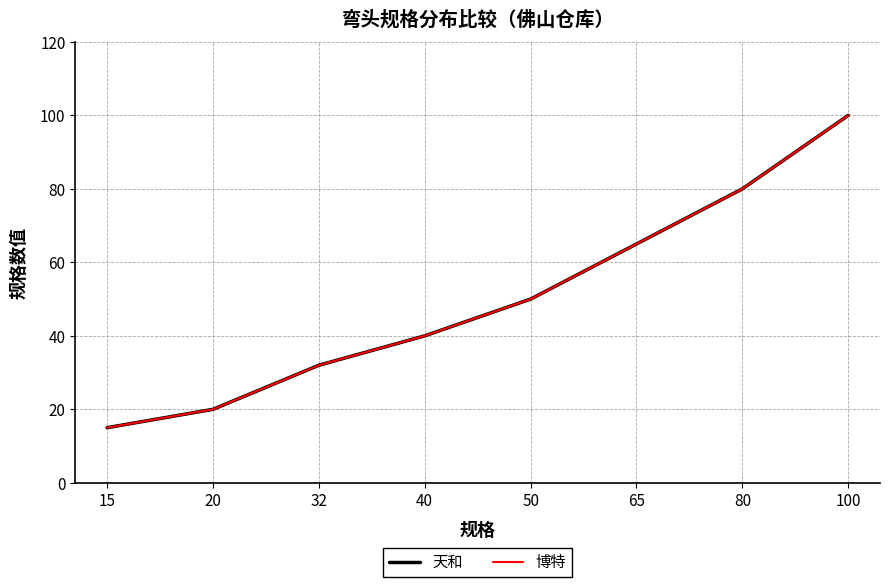

Rank the series at 80 from highest to lowest value.

天和, 博特